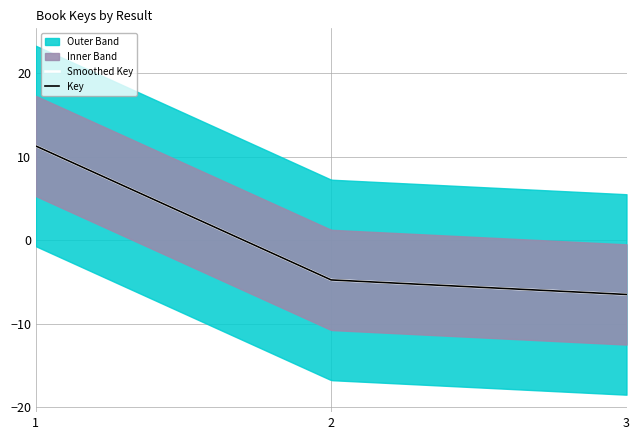

What is the value of the 2nd point from the left?

-4.8